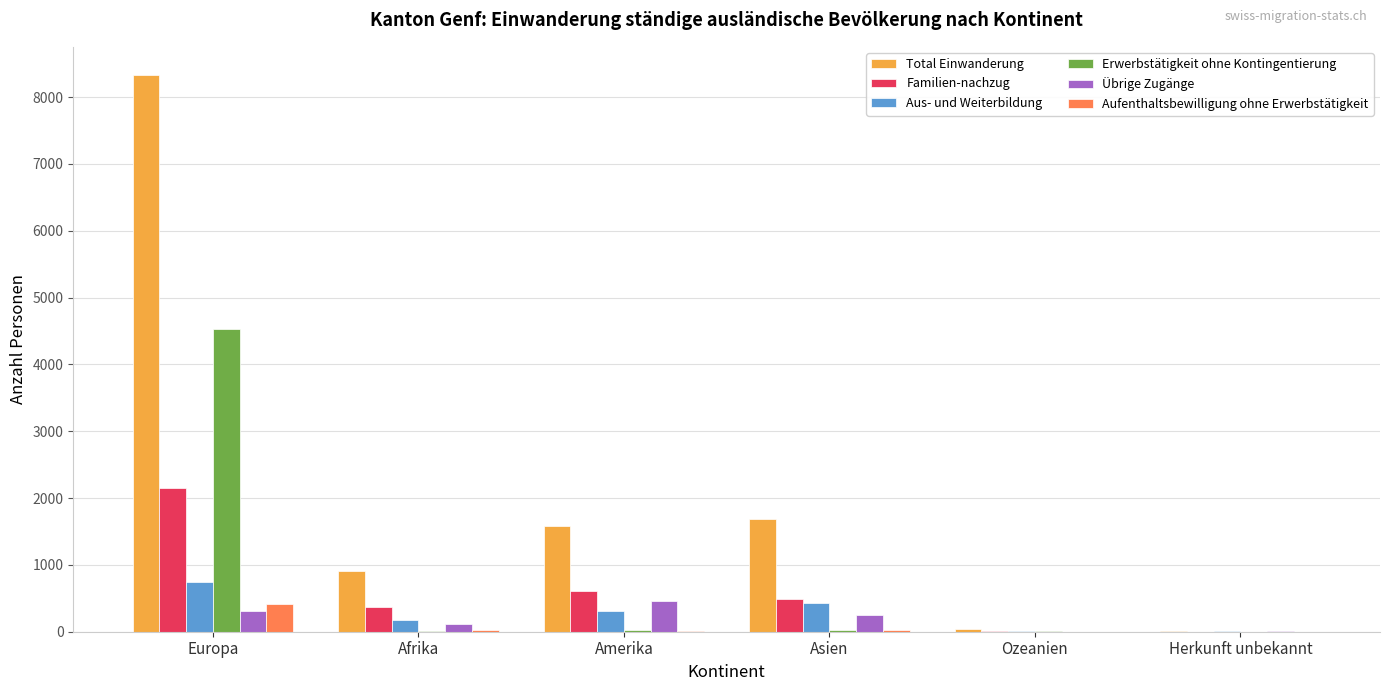

At which category is the sum across all series the highest?

Europa